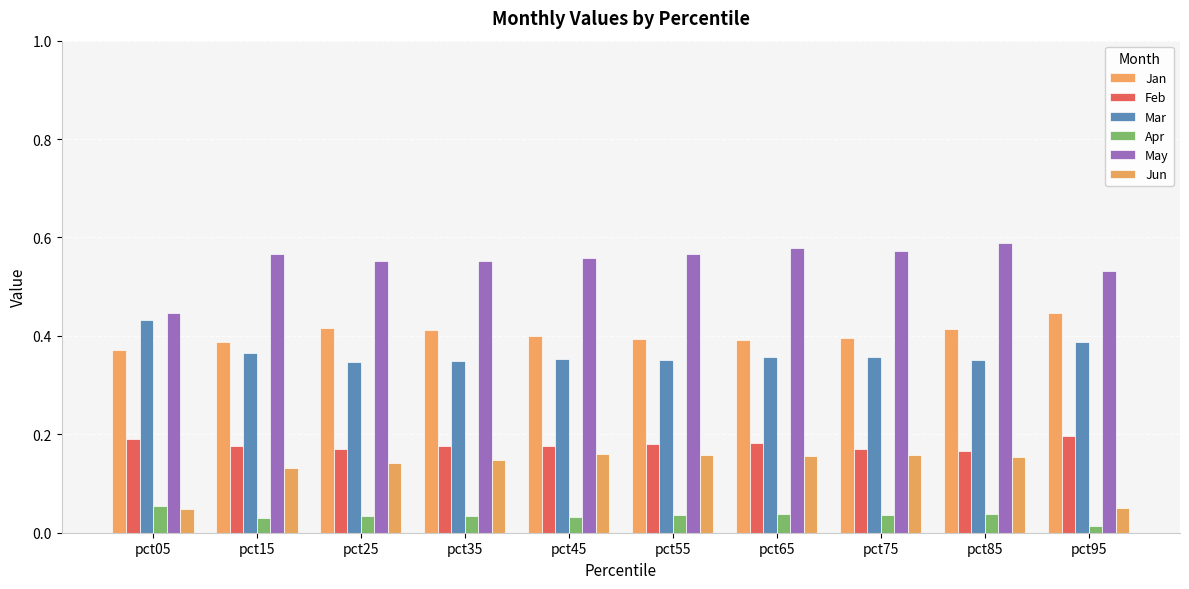

True or false: Mar has a value of 0.1 at pct85.

False